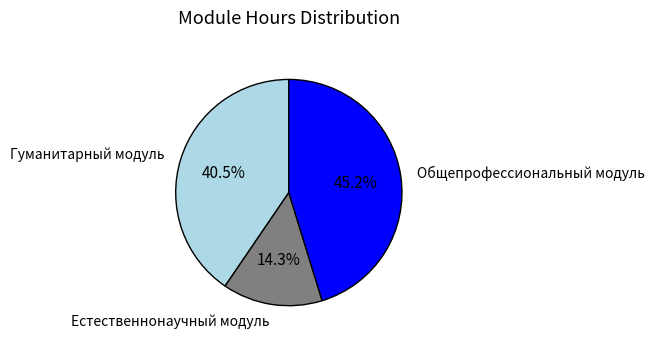

Which has a higher value, Естественнонаучный модуль or Общепрофессиональный модуль?

Общепрофессиональный модуль